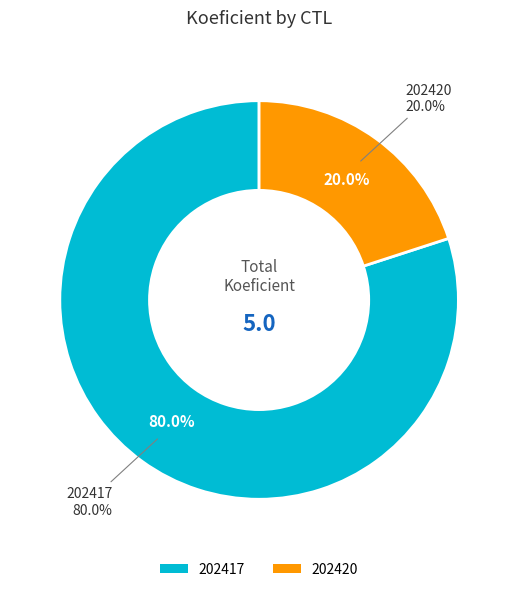

Is it true that 202417 is 80% of the pie?

True